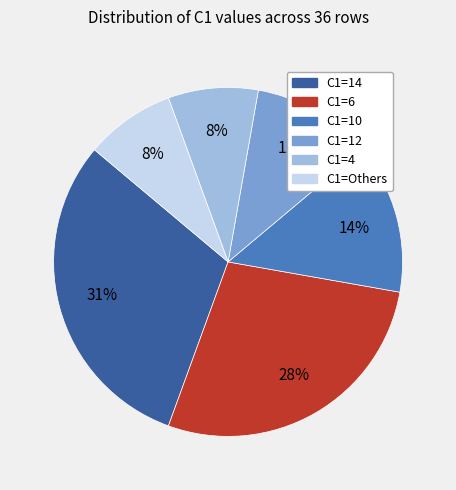

Does any single category account for the majority?

No